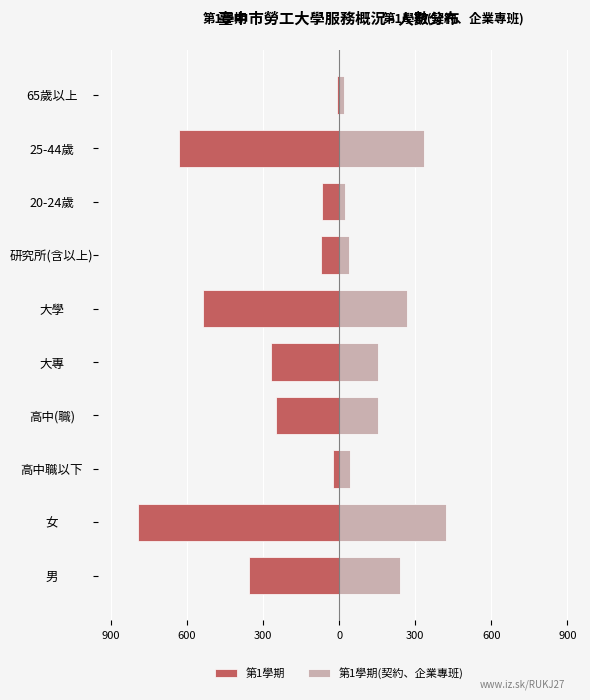

What is the average value of the 第1學期(契約、企業專班) series?

170